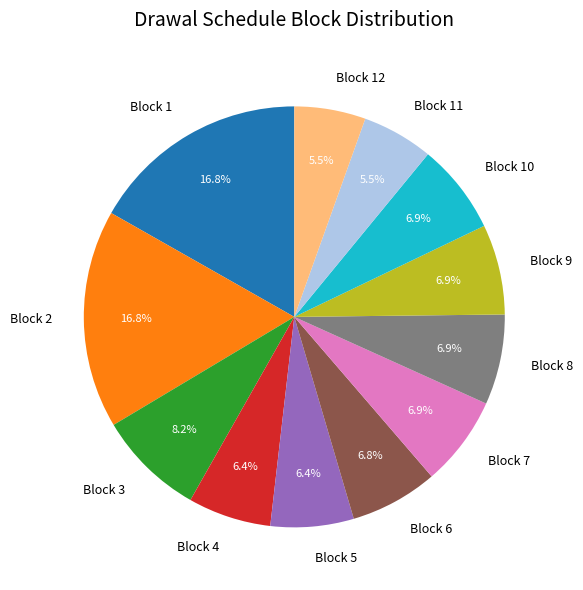

Which has a higher value, Block 4 or Block 3?

Block 3